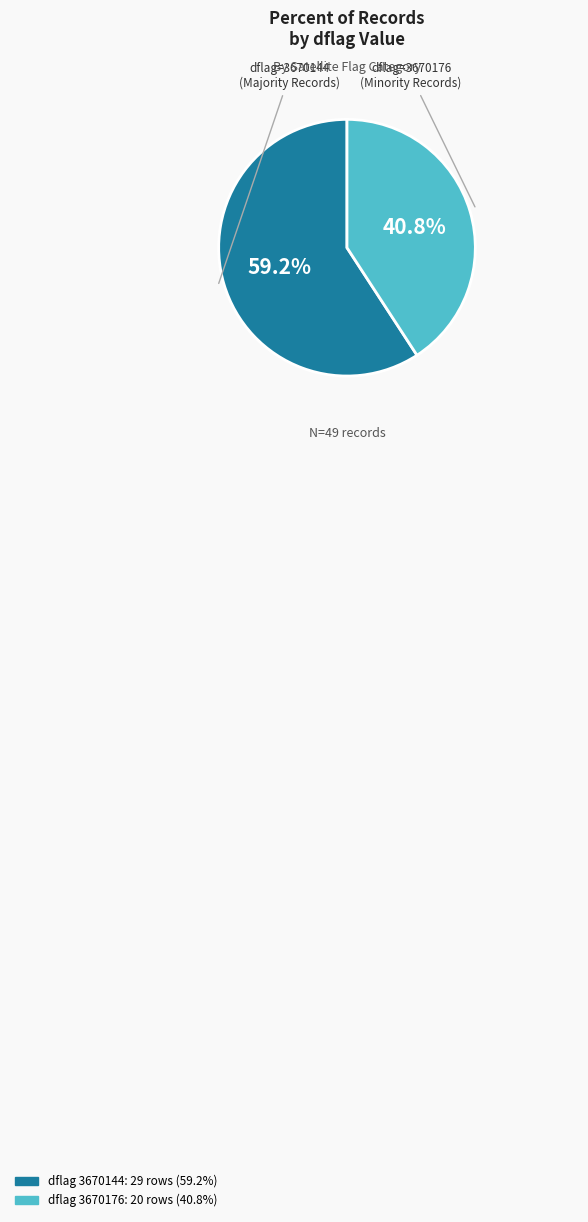

To the nearest percent, what is the average slice percentage?

50%